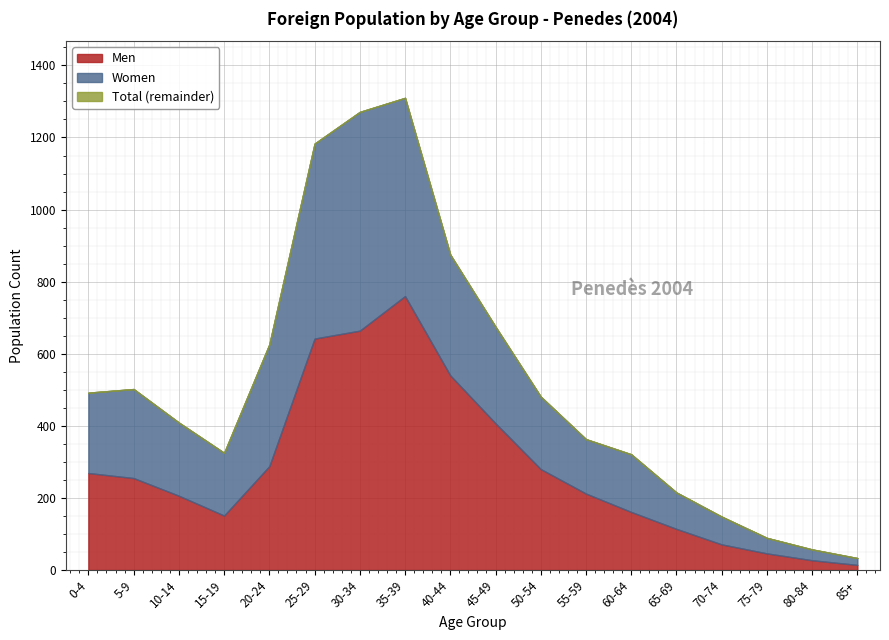

What value does the Men series have at 35-39?

760